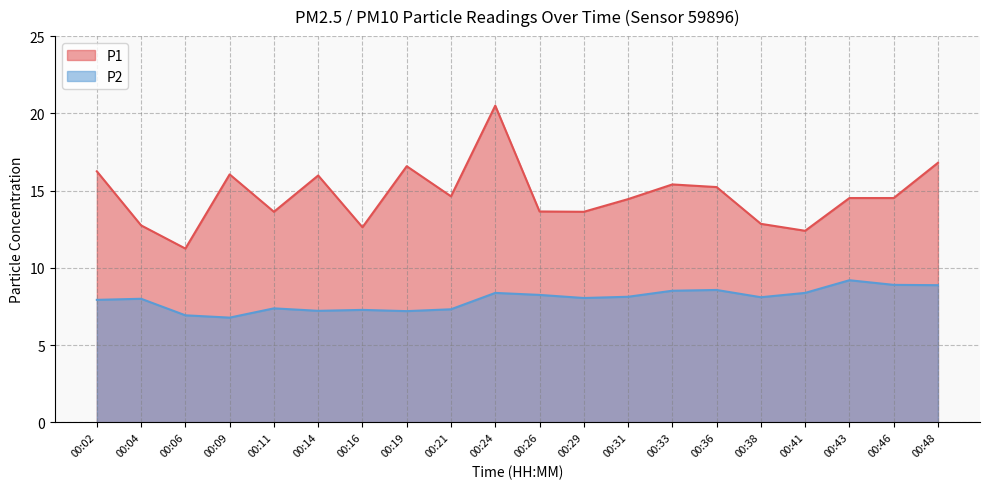

How many categories are shown in the chart?

20